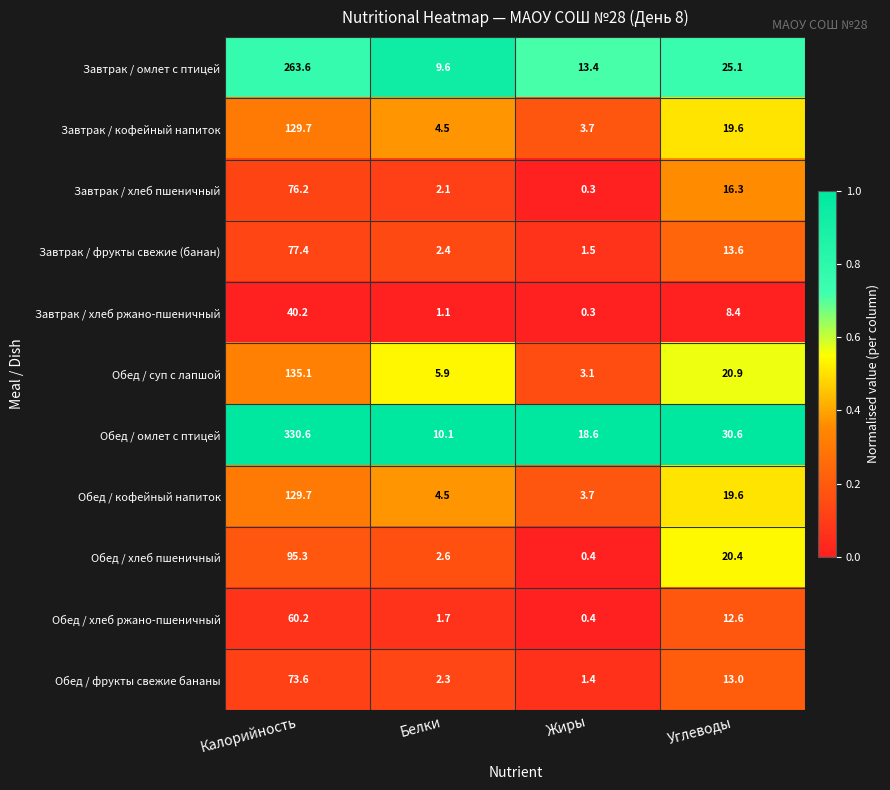

Read the Завтрак / кофейный напиток value at Белки.

4.5